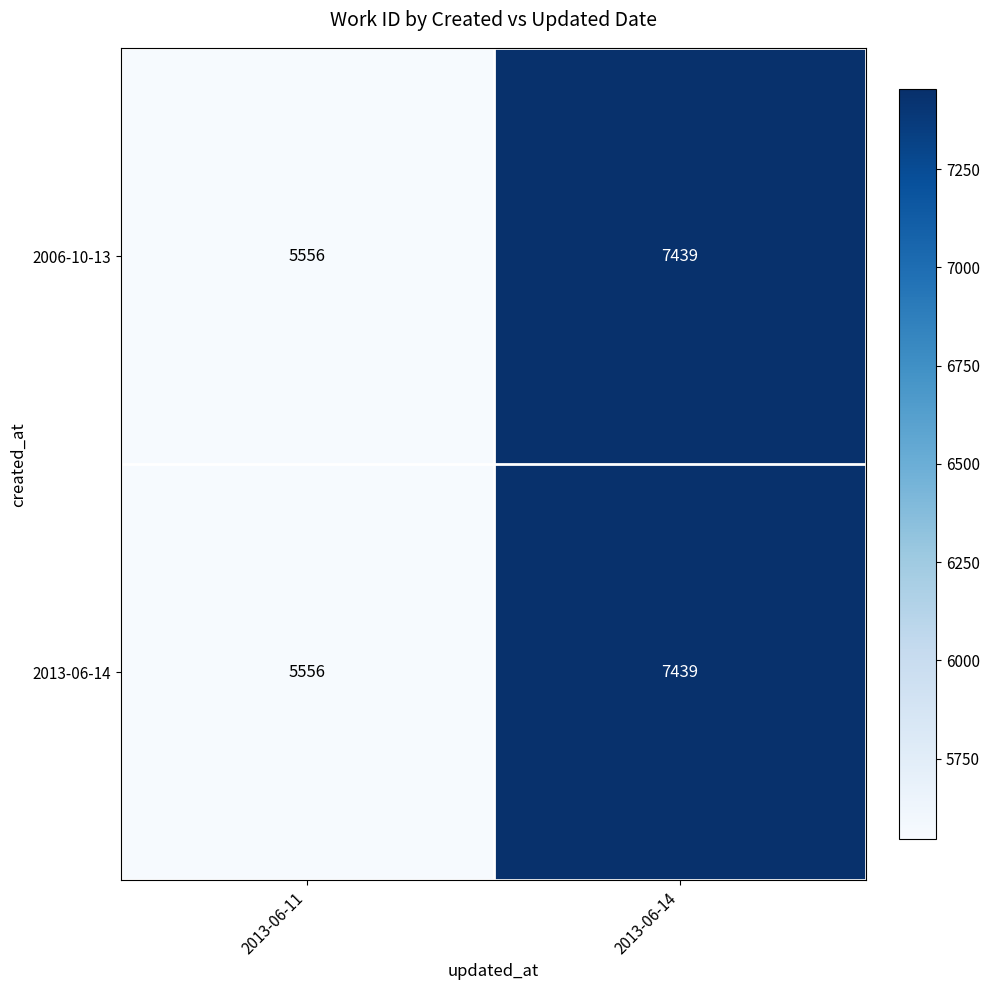

At which category is the sum across all series the highest?

2013-06-14